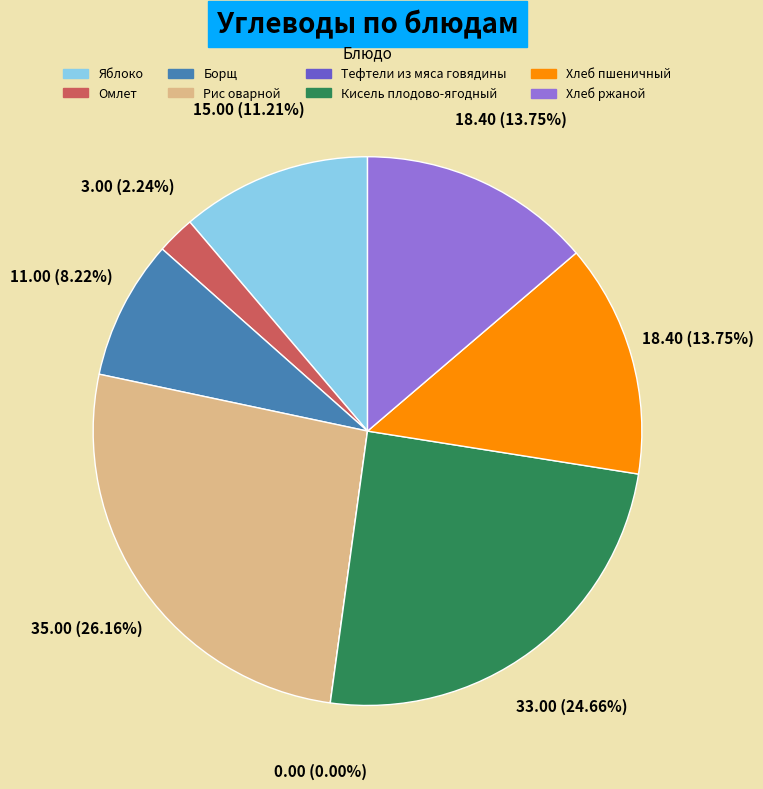

To the nearest percent, what is the combined percentage of Яблоко and Омлет?

13%